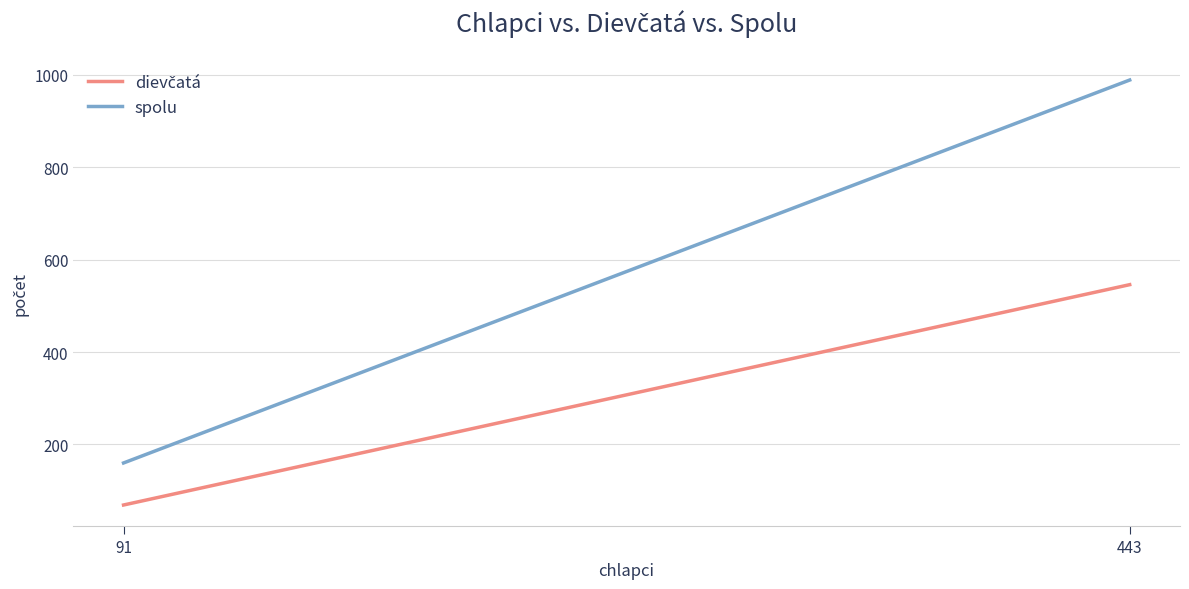

Count the dievčatá values in the range 69 to 546.

2